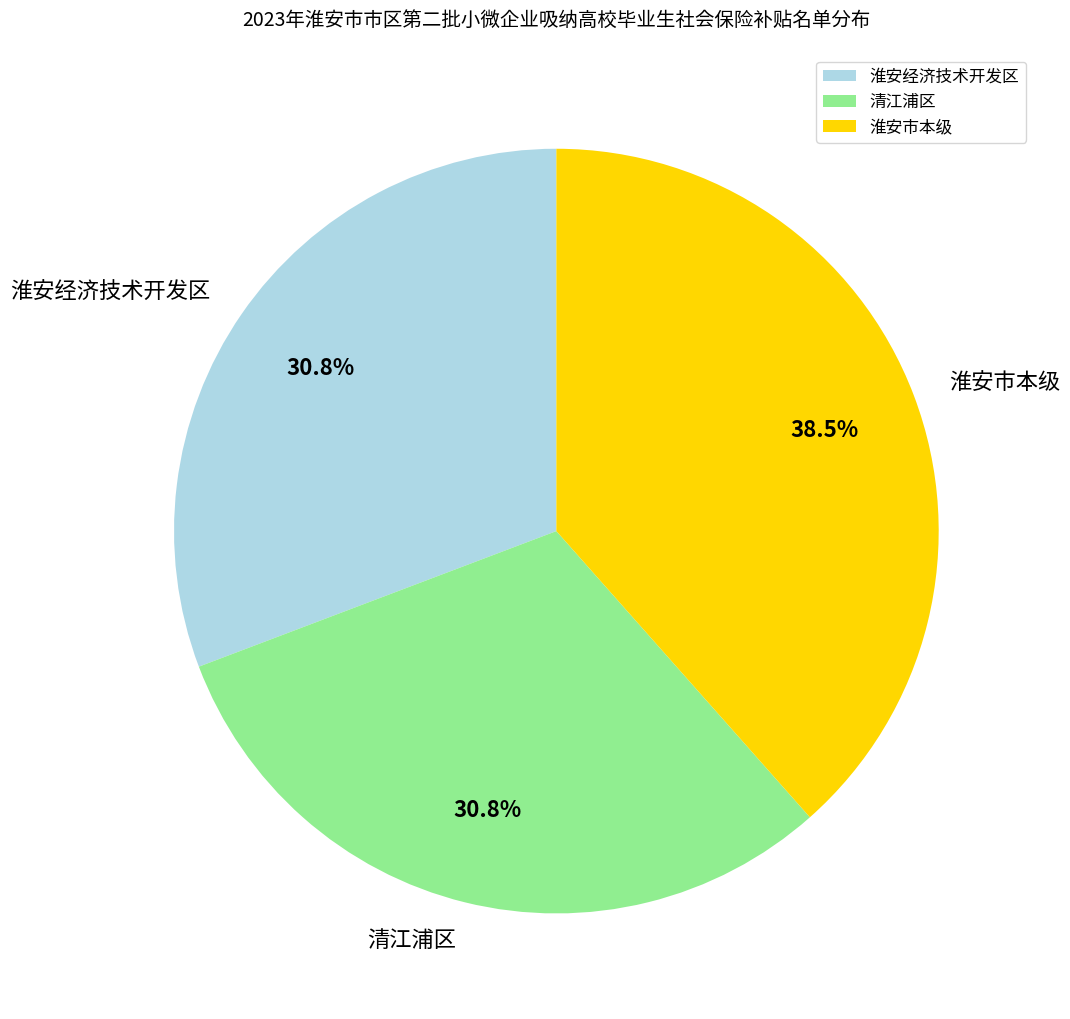

How many segments does this pie chart have?

3